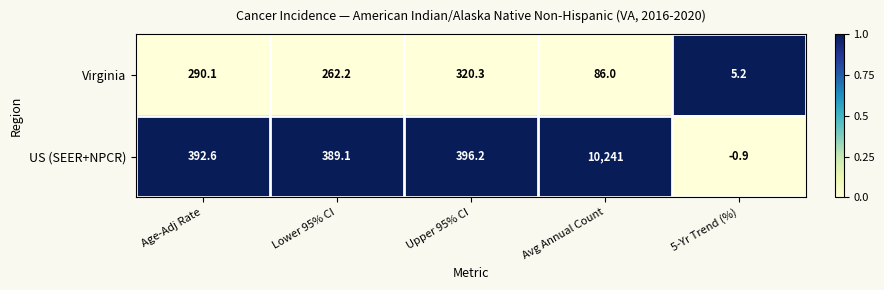

Reading left to right, extract all data points from this chart.

Virginia: 290.1	262.2	320.3	86.0	5.2
US (SEER+NPCR): 392.6	389.1	396.2	10241.0	-0.9